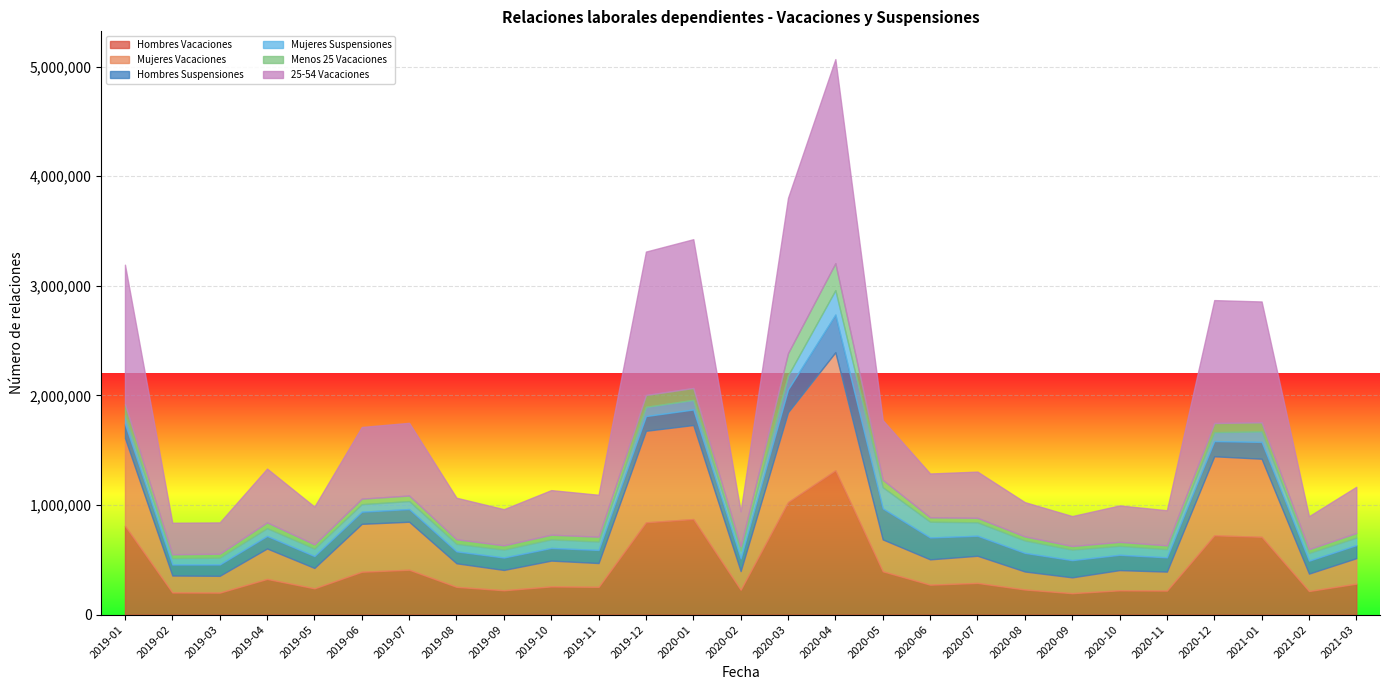

What is the label of the 19th point from the right?

2019-09